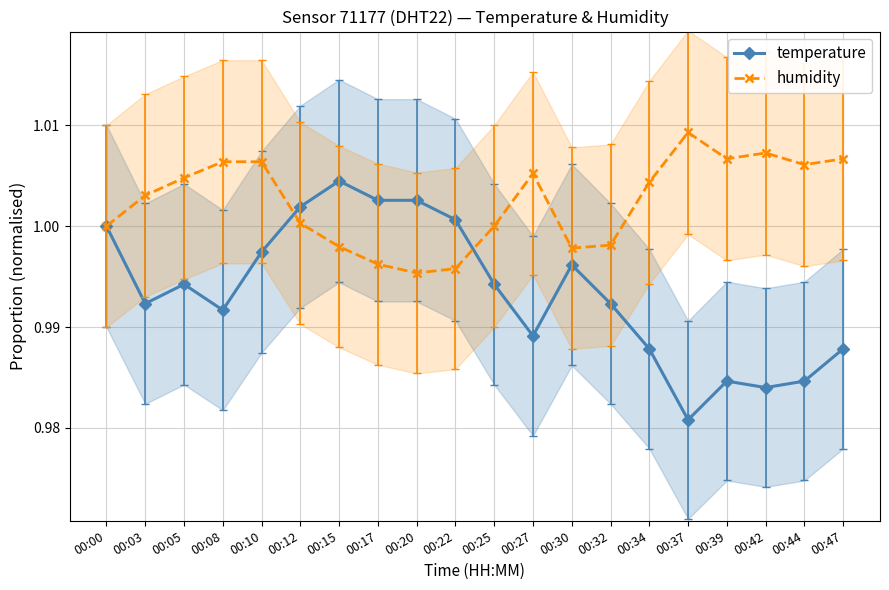

How many interior local peaks does the humidity series have?

3